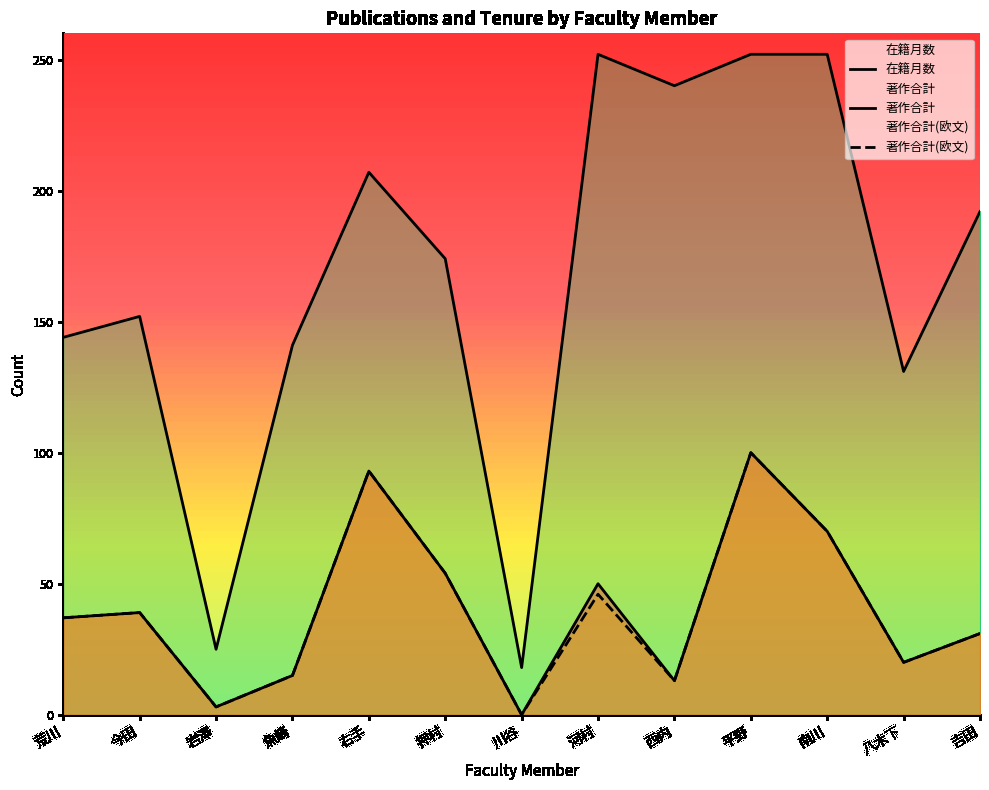

What are all the series names shown in the legend?

在籍月数, 著作合計, 著作合計(欧文)